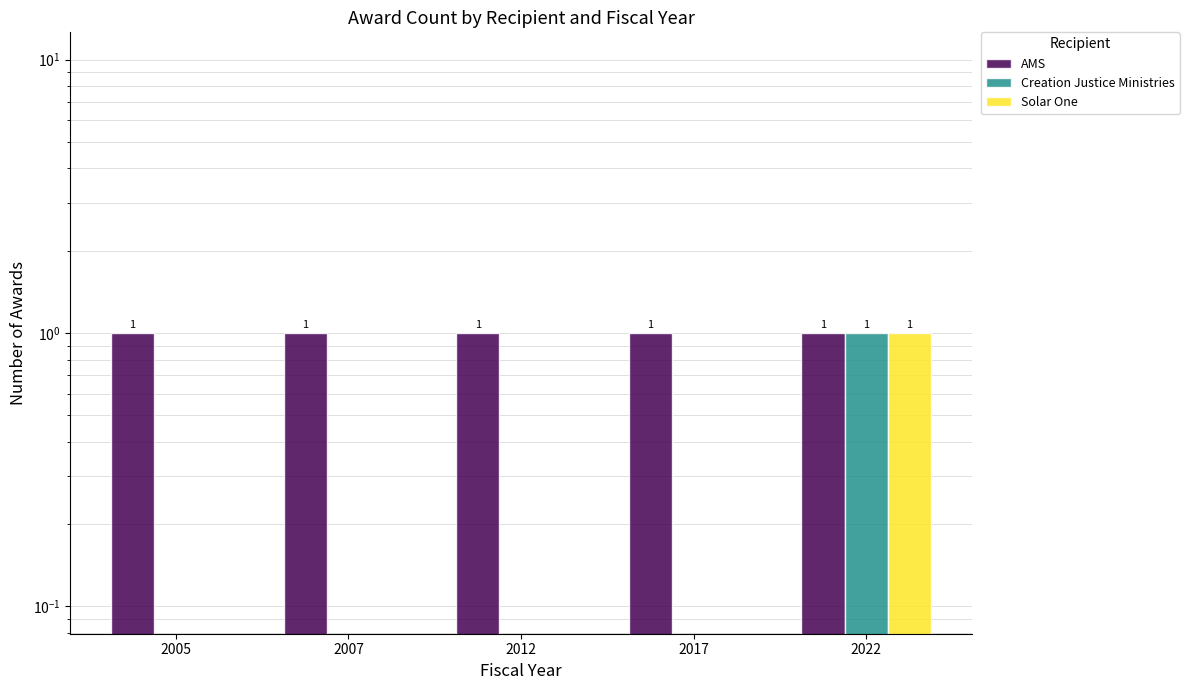

At 2022, list the series in order from smallest to largest.

American Meteorological Society (AMS), Creation Justice Ministries, Solar One (CEC Stuyvesant Cove)